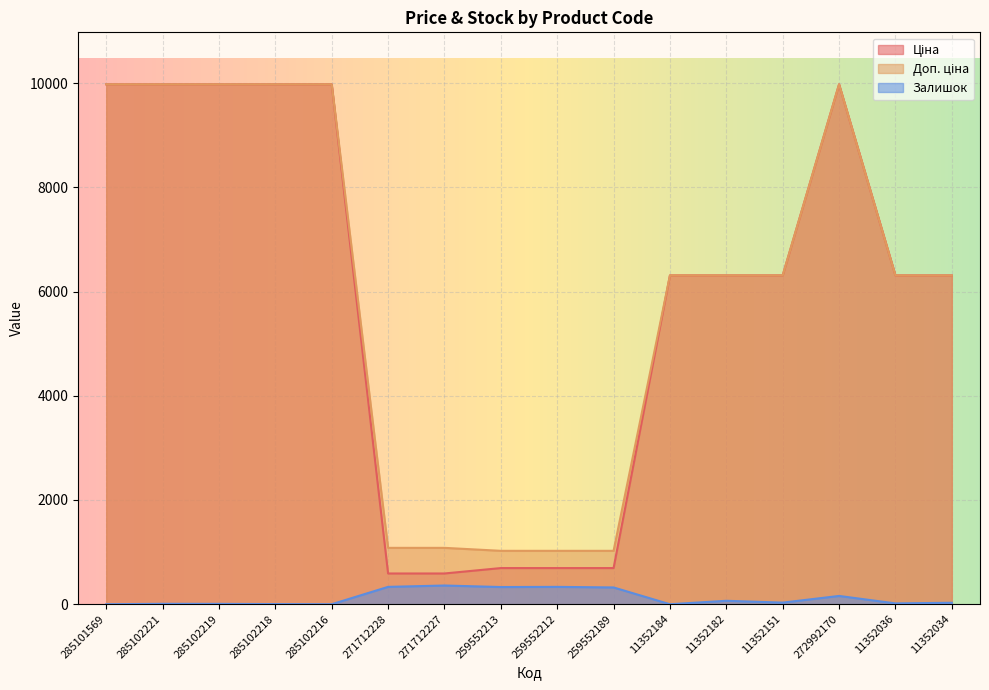

Is the value of Залишок at 11352182 greater than the value of Доп. ціна at 271712227?

No